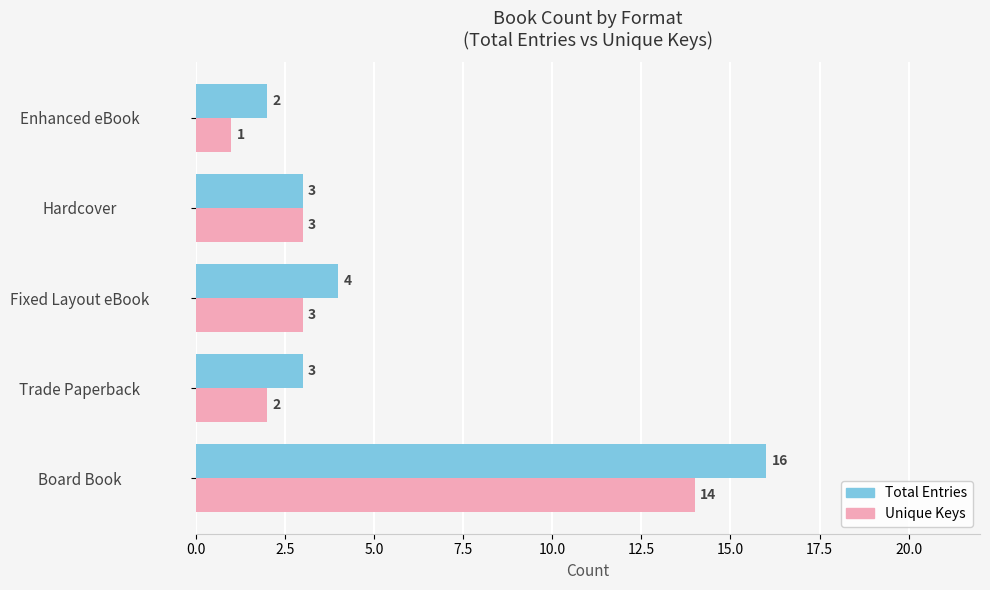

At Board Book, list the series in order from largest to smallest.

Total Entries, Unique Keys